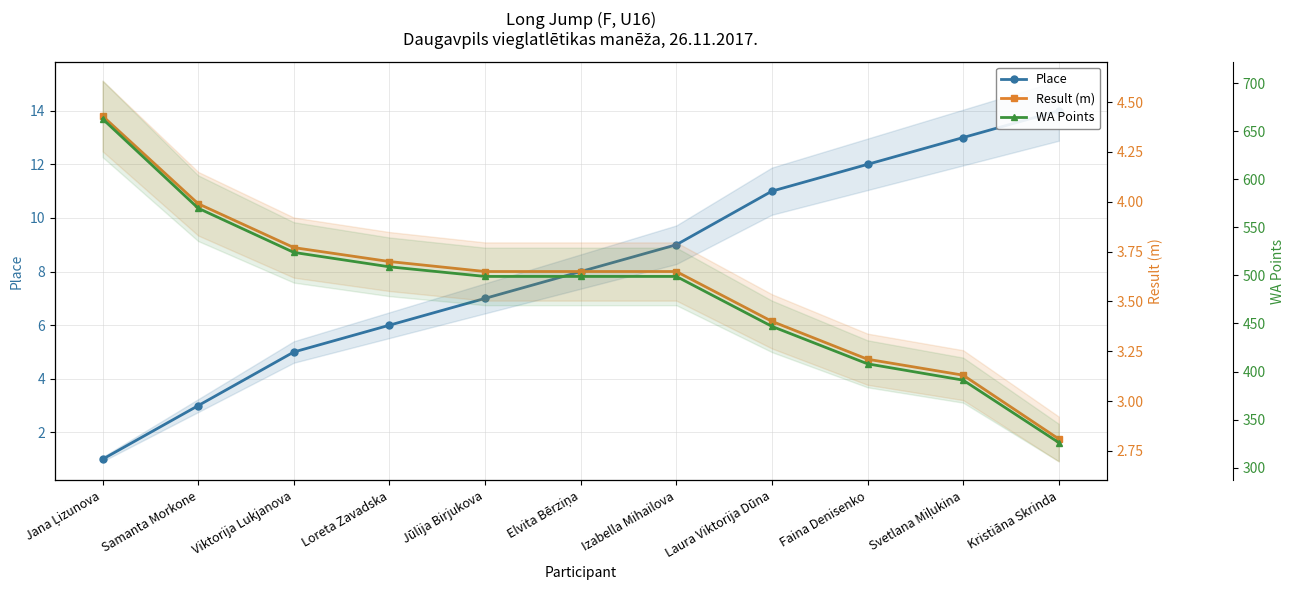

After their last crossing, which series has the higher values: Place or Result (m)?

Place